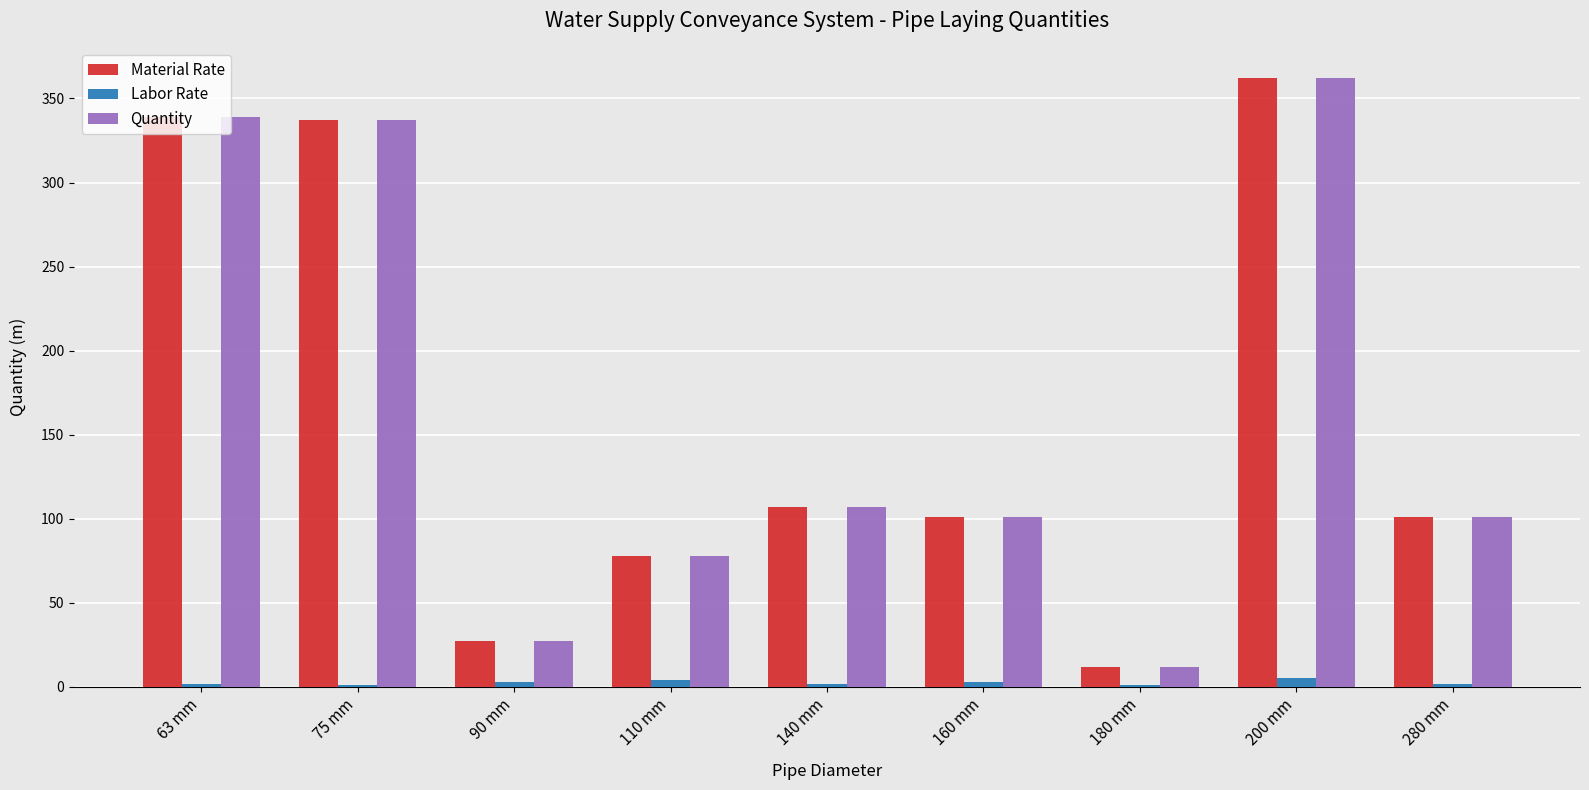

Which category has the highest value in the Quantity series?

200 mm